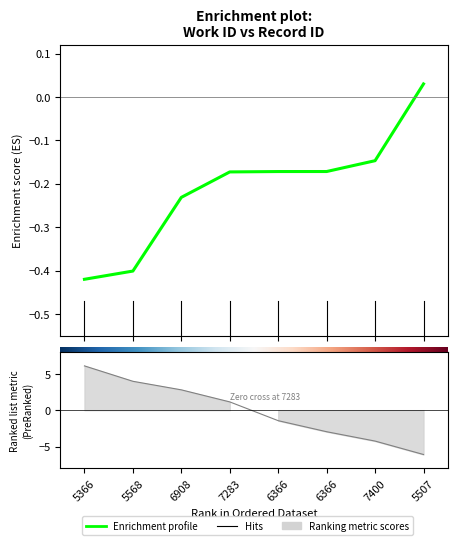

Between 5507 and 6908, which is larger?

5507